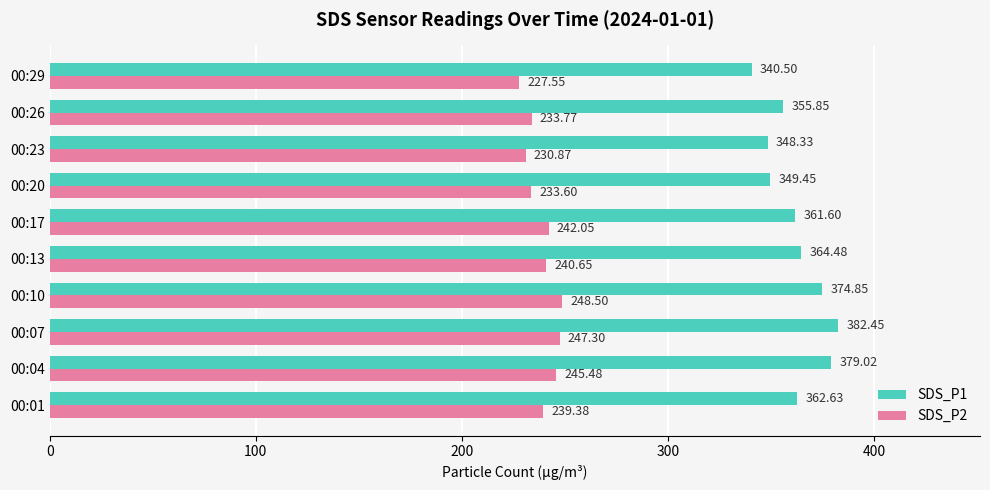

What is the sum of all SDS_P2 values?

2389.2